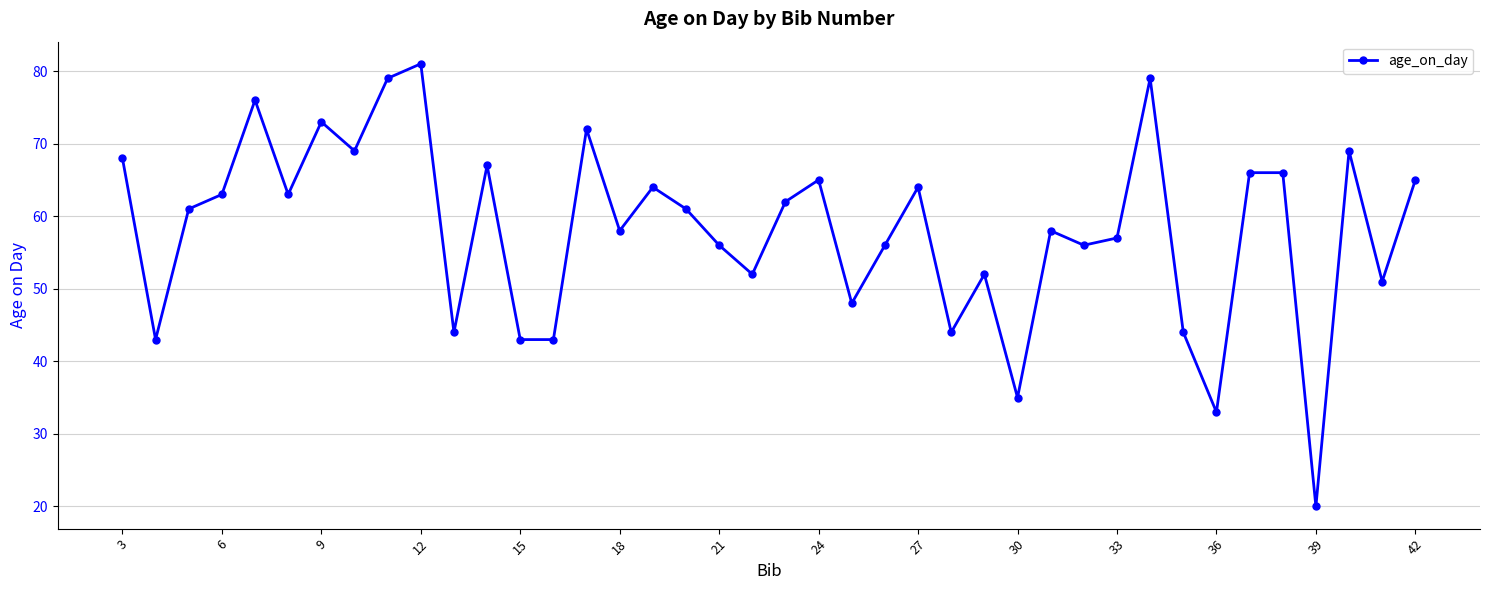

What is the smallest value displayed?

20